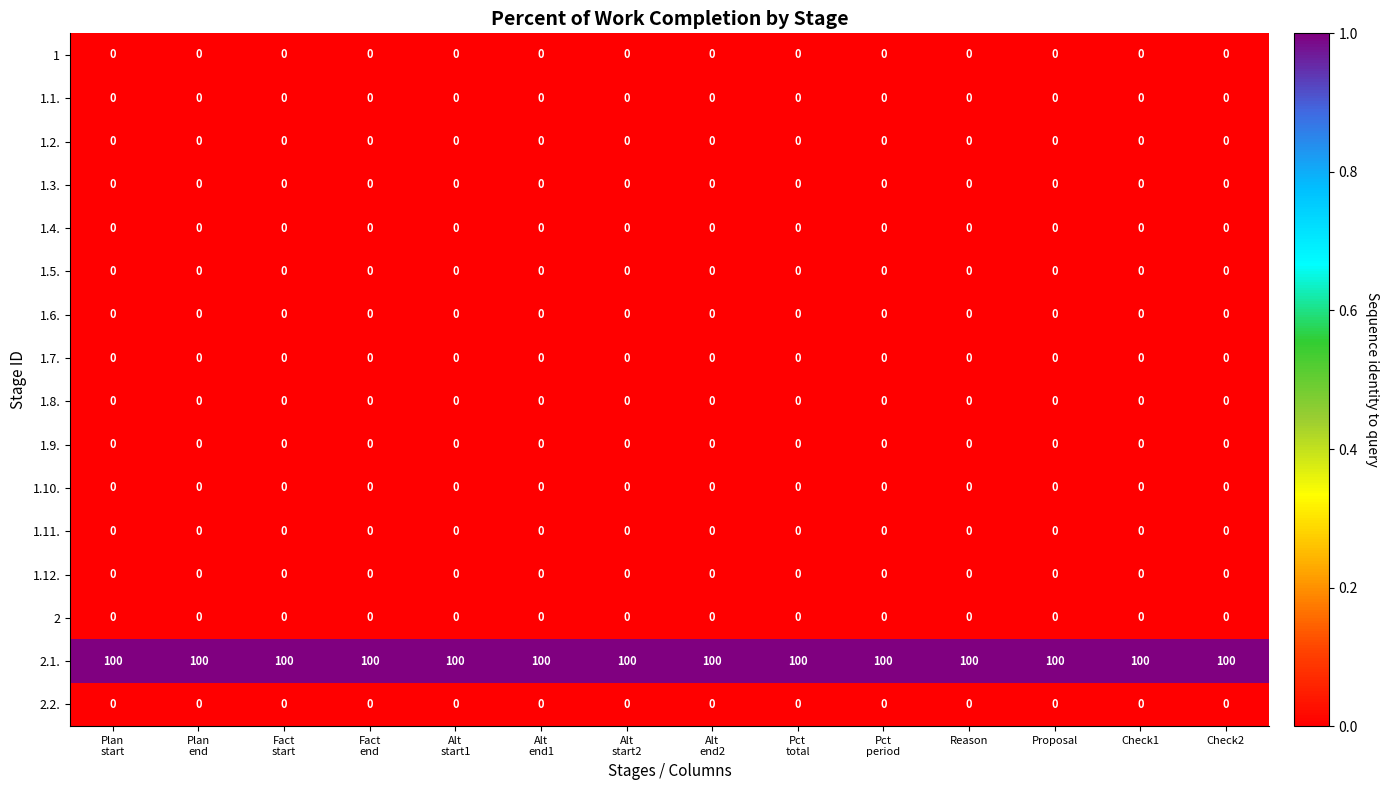

At how many categories does at least one series exceed 15?

14